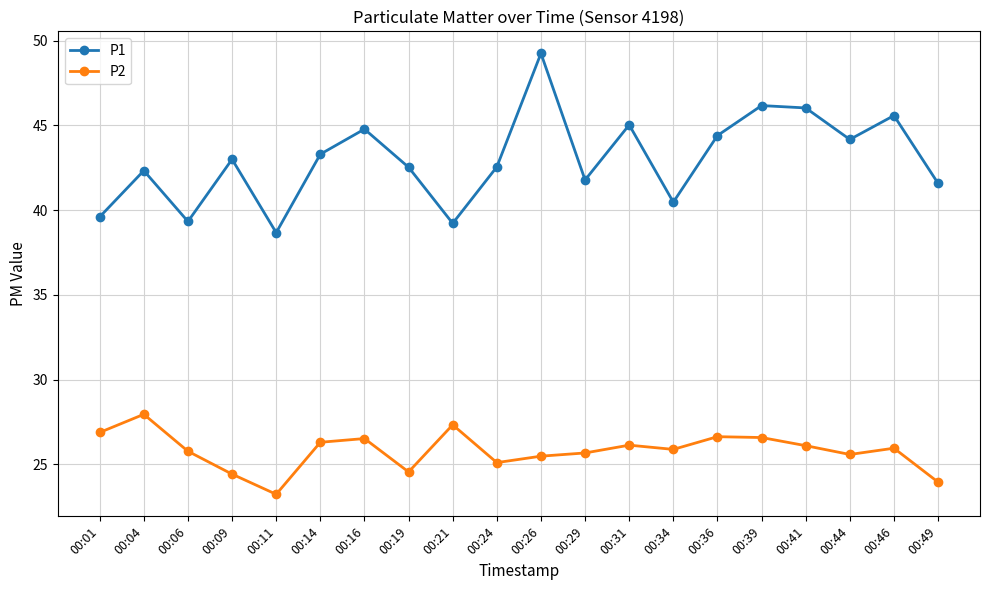

What is the total value across all series at 00:29?

67.5